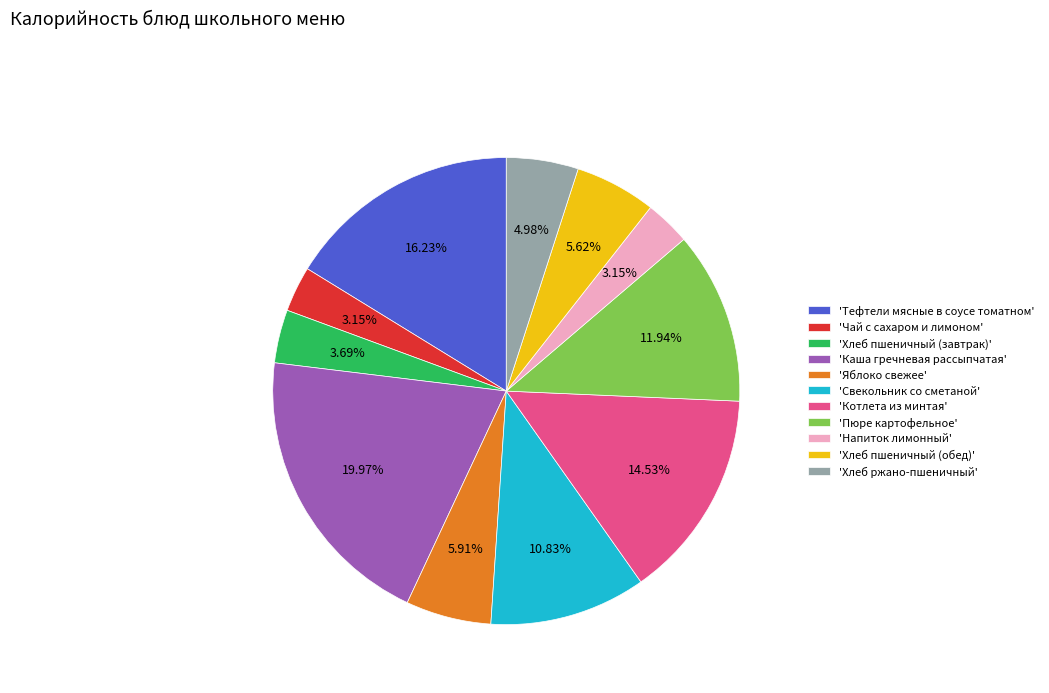

How many segments does this pie chart have?

11